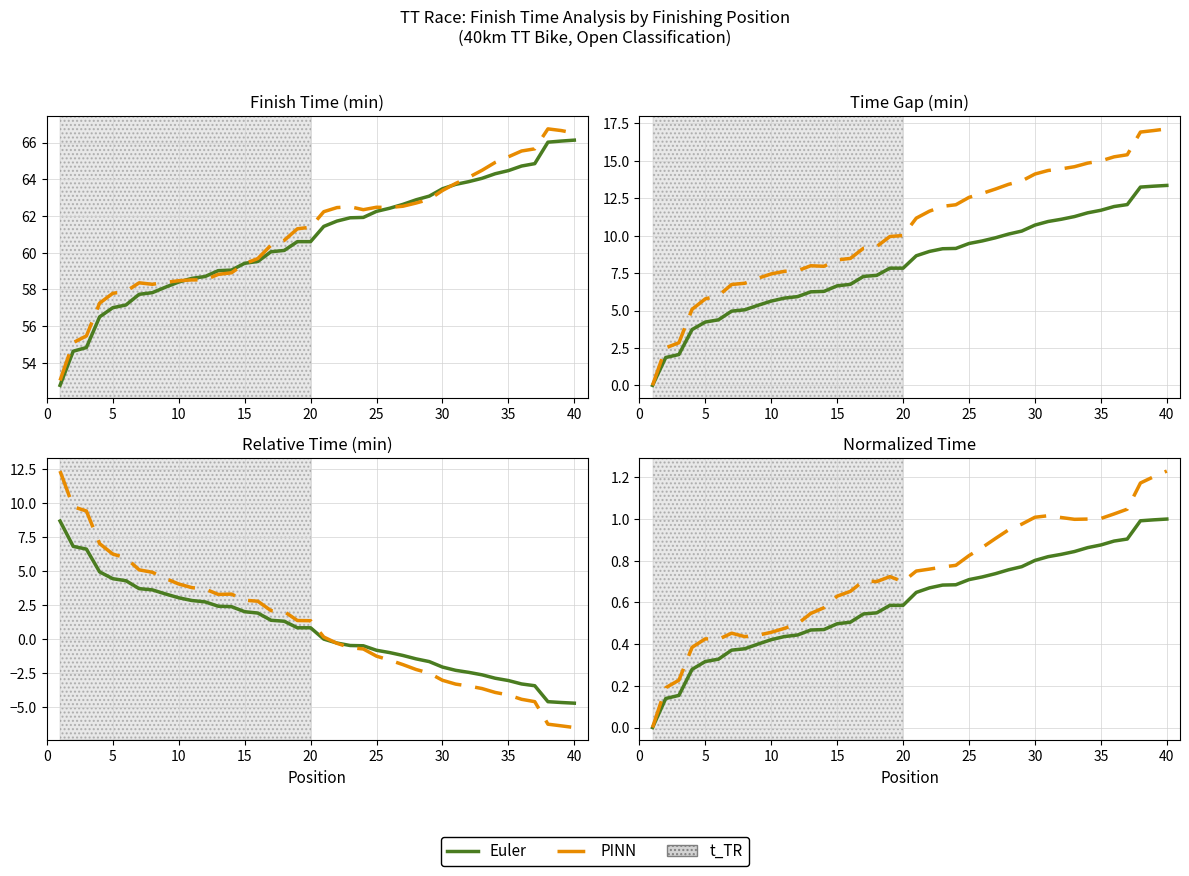

How many data points in PINN are above 0?

39